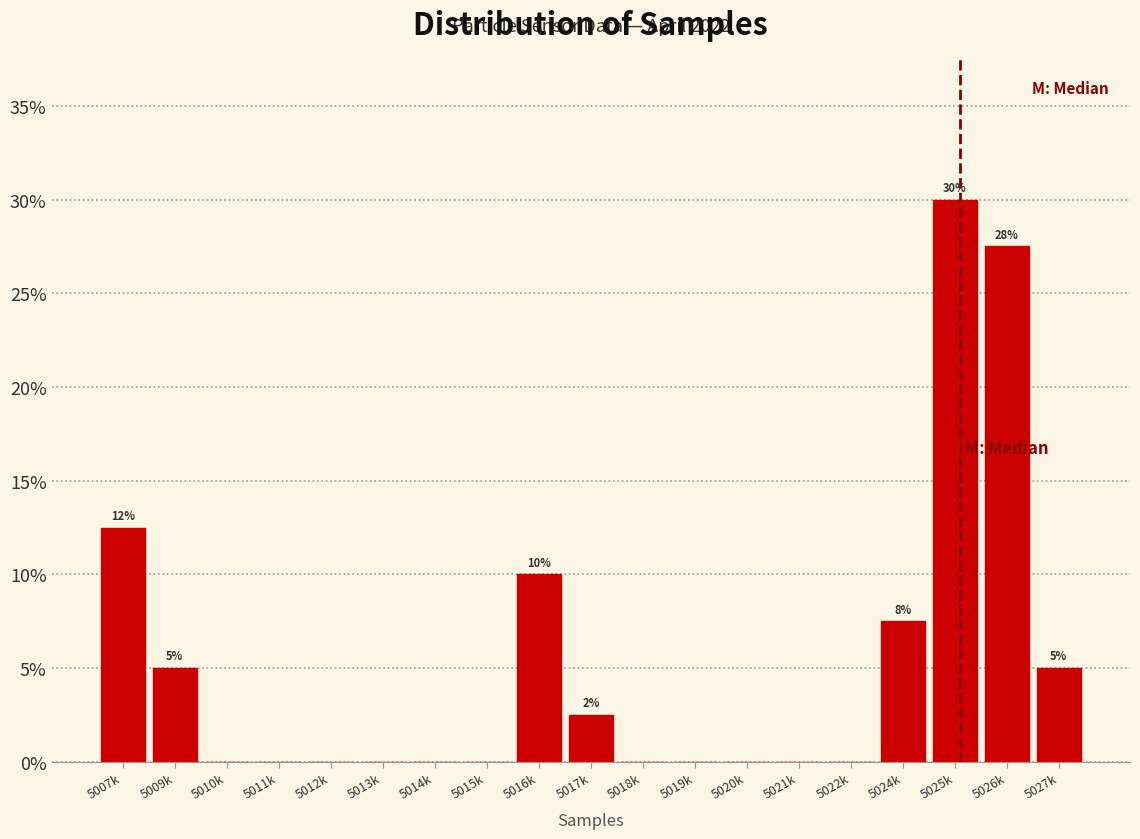

Reading left to right, transcribe all the data shown in this chart.

5007k=12.5	5009k=5.0	5010k=0.0	5011k=0.0	5012k=0.0	5013k=0.0	5014k=0.0	5015k=0.0	5016k=10.0	5017k=2.5	5018k=0.0	5019k=0.0	5020k=0.0	5021k=0.0	5022k=0.0	5024k=7.5	5025k=30.0	5026k=27.5	5027k=5.0